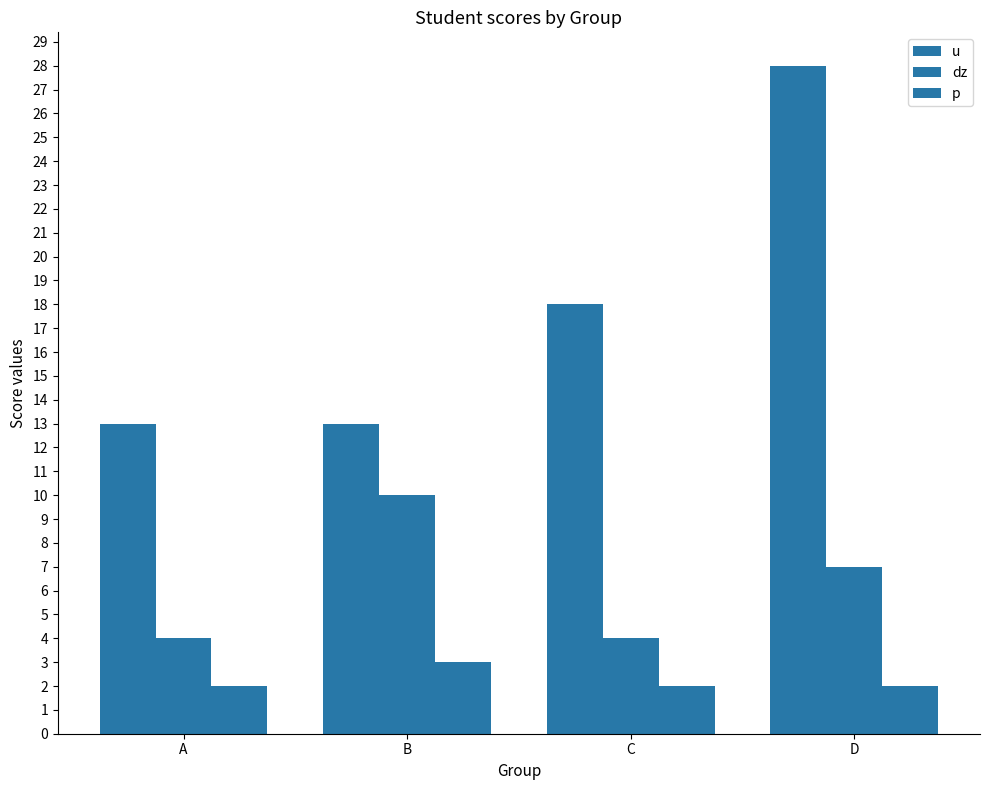

Are the bars grouped side by side (vs. stacked)?

Yes